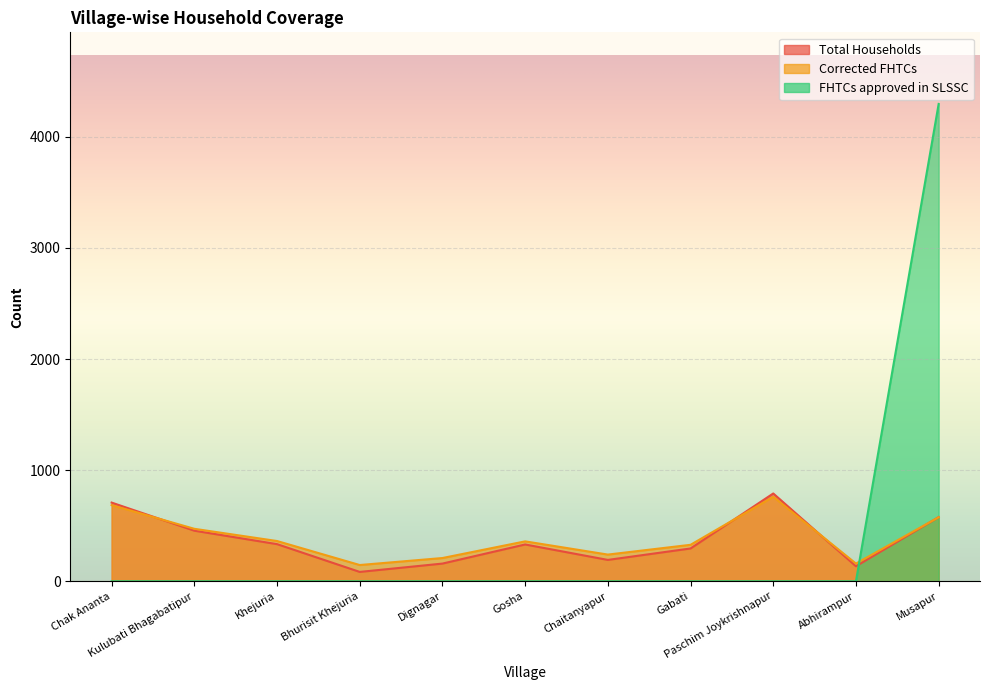

Read the Corrected FHTCs value at Khejuria.

362